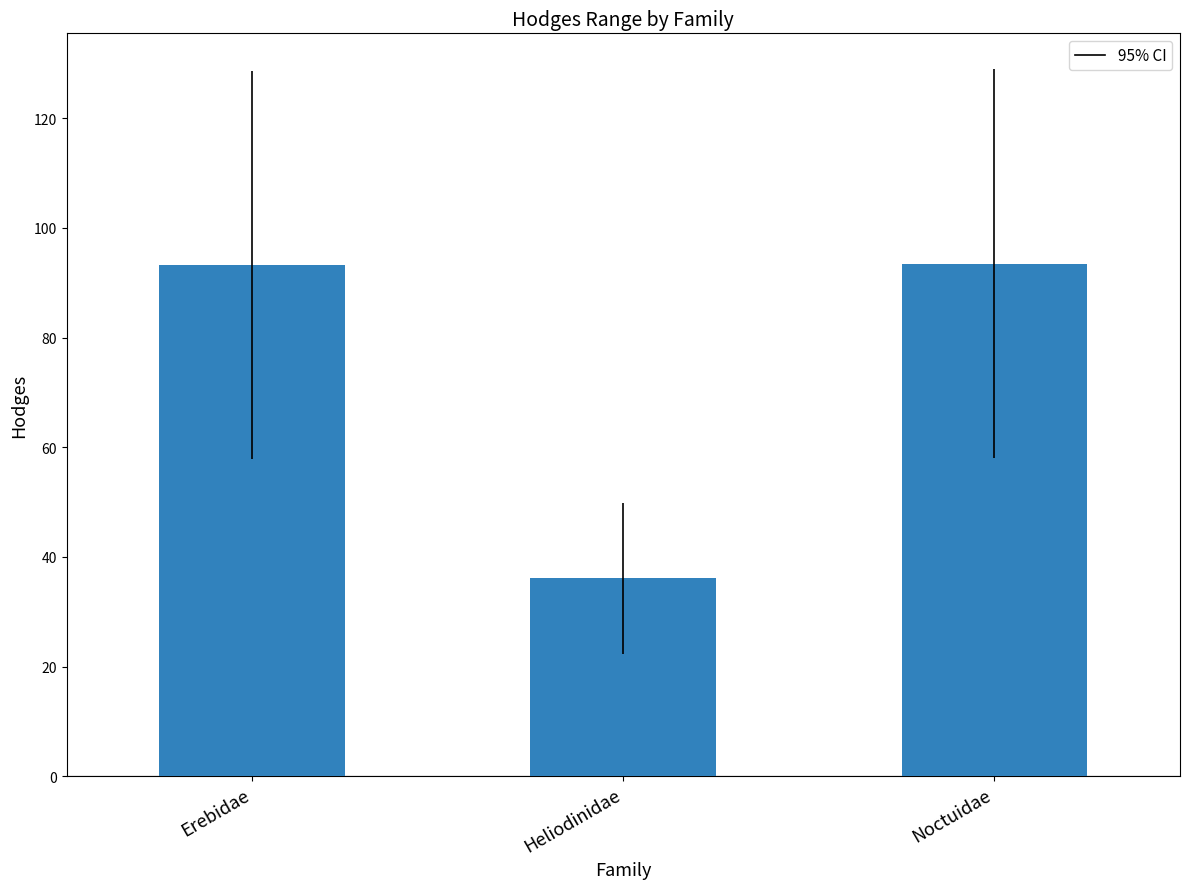

The chart shows a value of 36.1 at Heliodinidae. True or false?

True